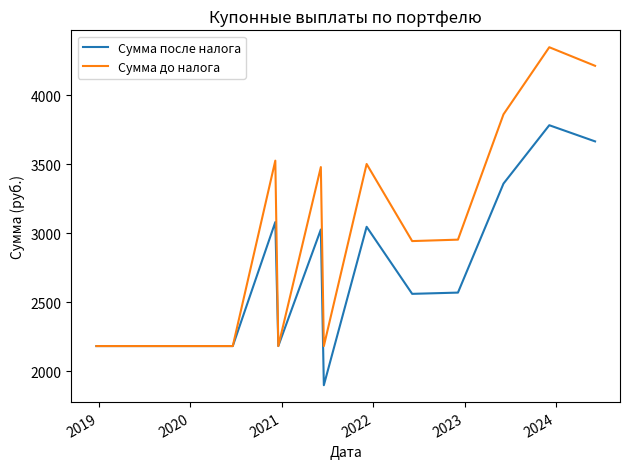

What is the sum of all Сумма до налога values?

41925.0